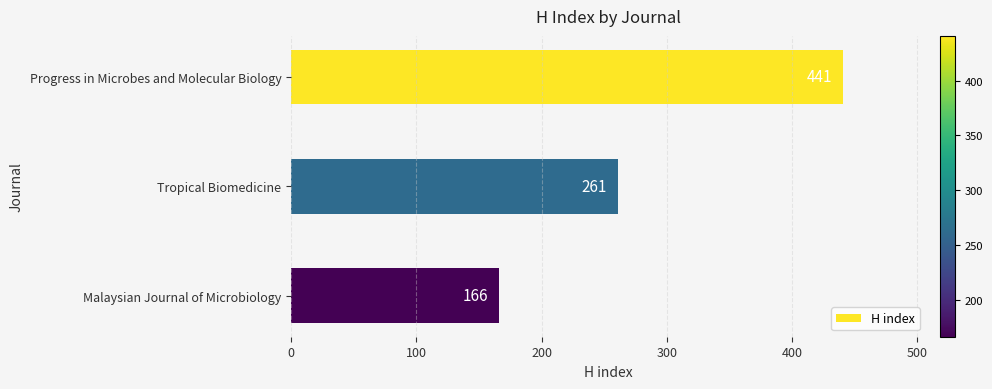

What is the ratio of the value at Tropical Biomedicine to the value at Malaysian Journal of Microbiology?

1.6